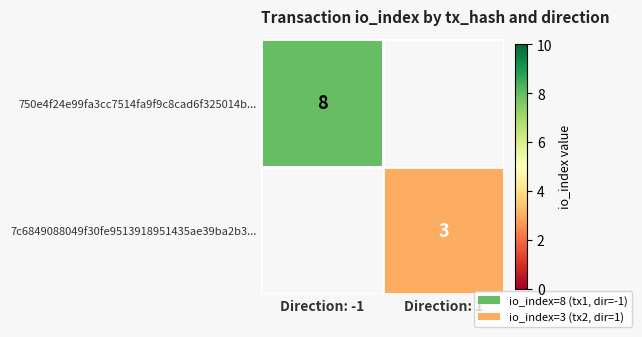

Which label corresponds to the largest value in the chart?

Direction: -1